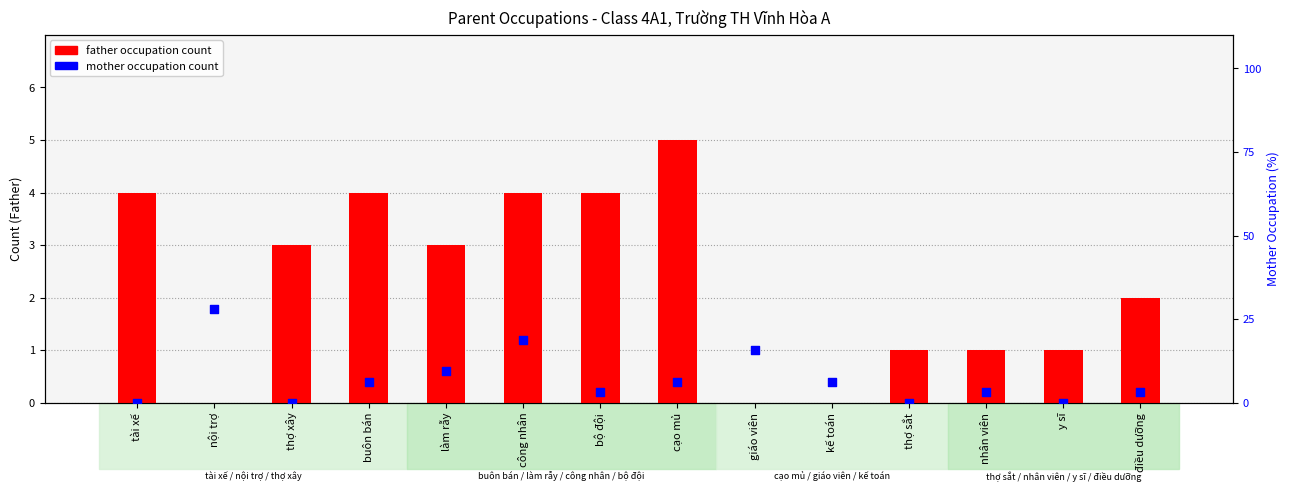

Which series reaches the maximum Y coordinate?

mother occupation count